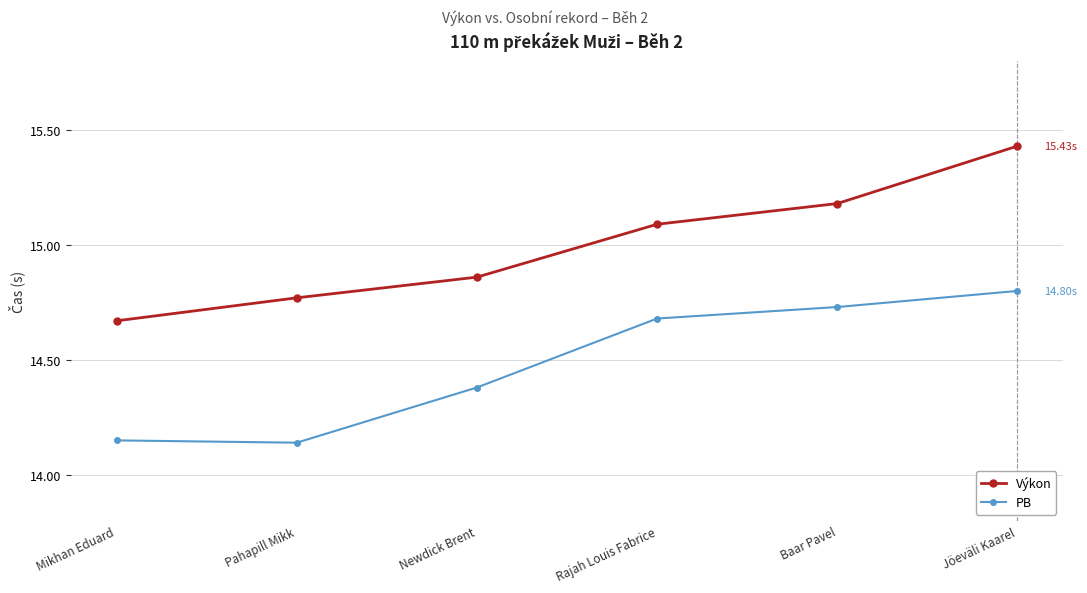

What is the difference between the second highest and second lowest values in the Výkon series?

0.4